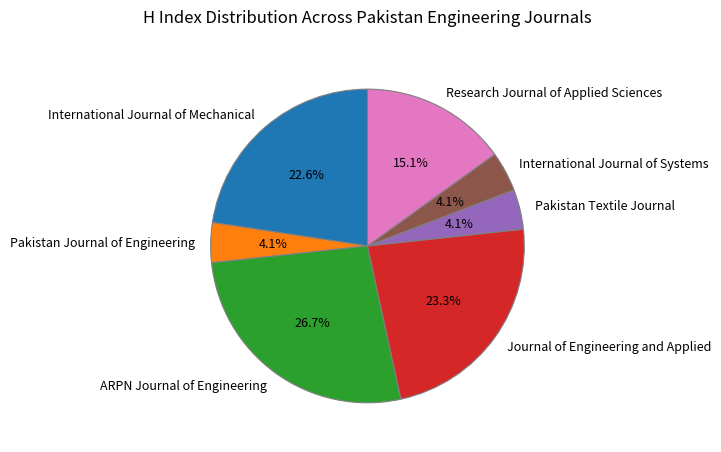

To the nearest percent, what is the combined percentage of Journal of Engineering and Applied and Pakistan Journal of Engineering?

27%